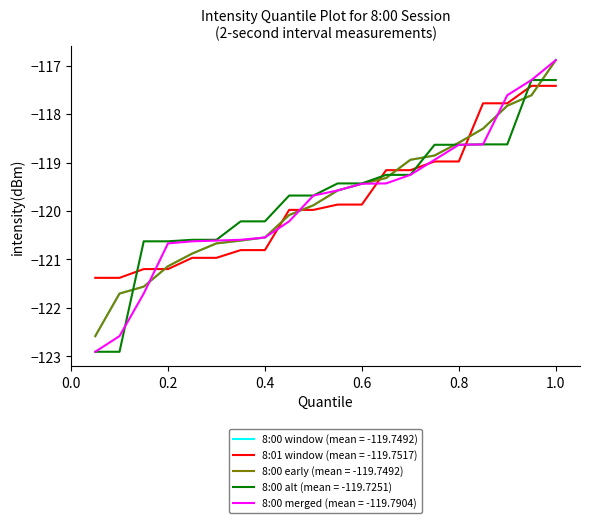

How many lines are shown in the chart?

5